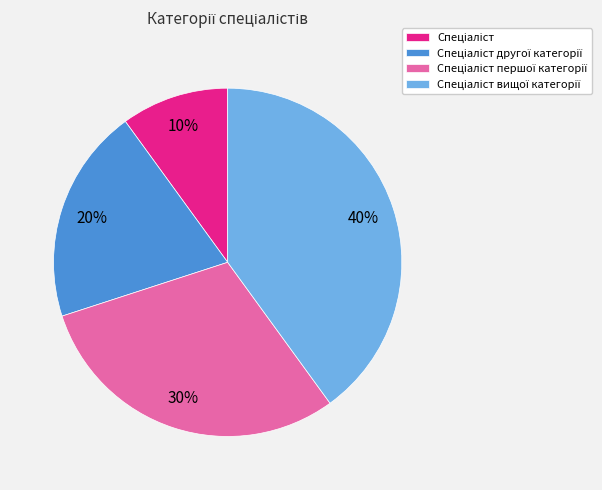

To the nearest percent, what is the difference between the largest and smallest slice percentages?

30%